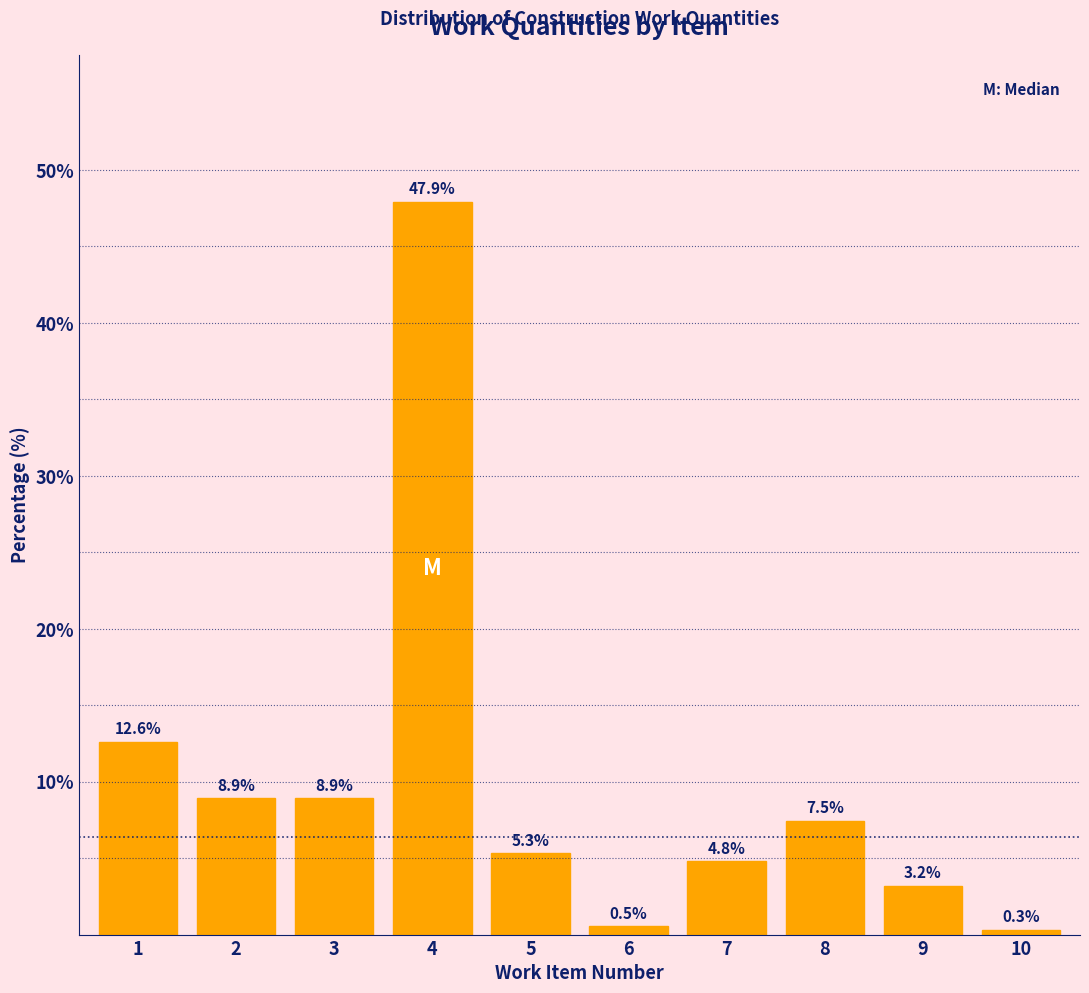

Reading right to left, list all the values displayed in this chart.

10=0.3	9=3.2	8=7.5	7=4.8	6=0.5	5=5.3	4=47.9	3=8.9	2=8.9	1=12.6